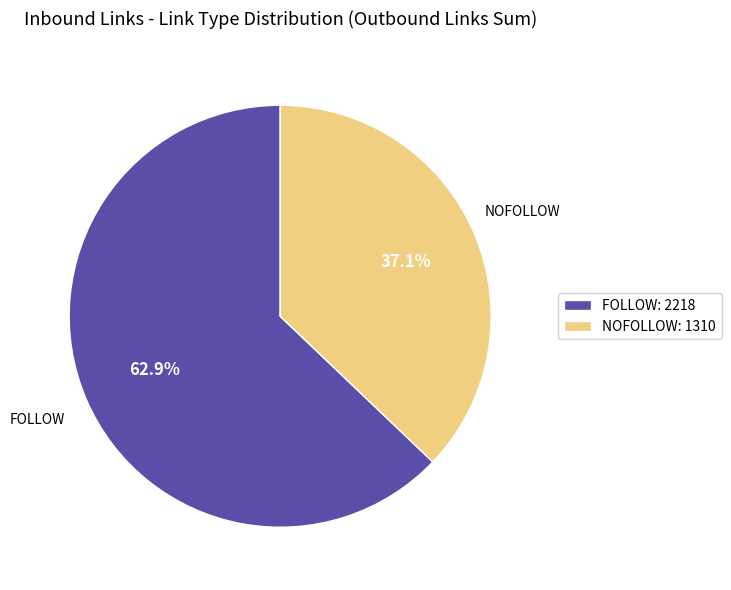

Count the number of slices in the pie.

2